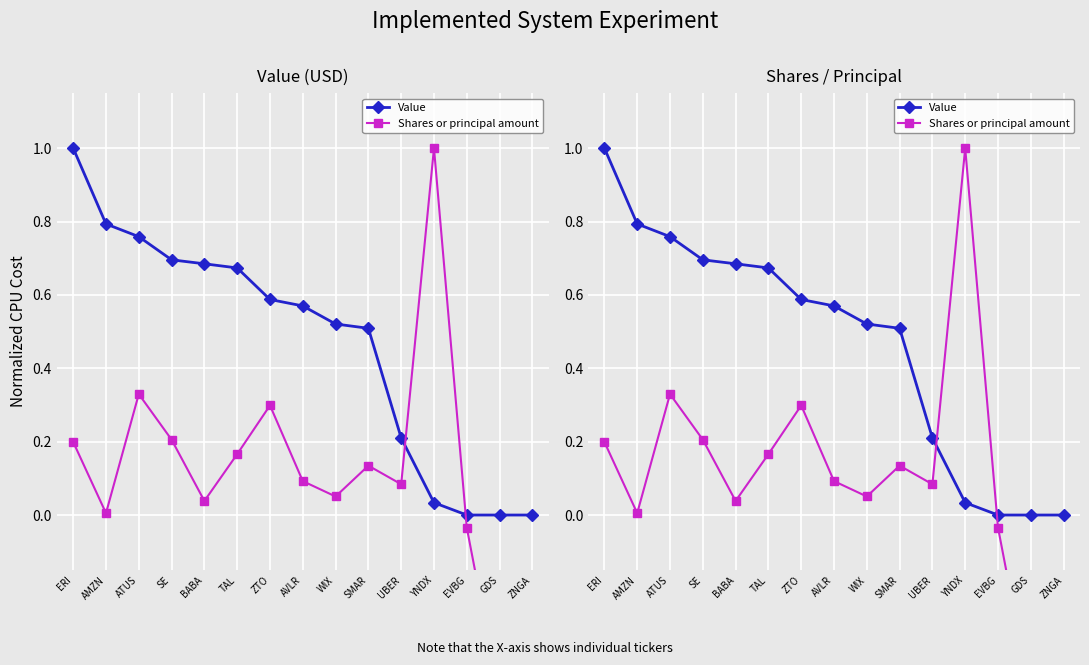

How many interior local peaks does the Shares or principal amount series have?

4